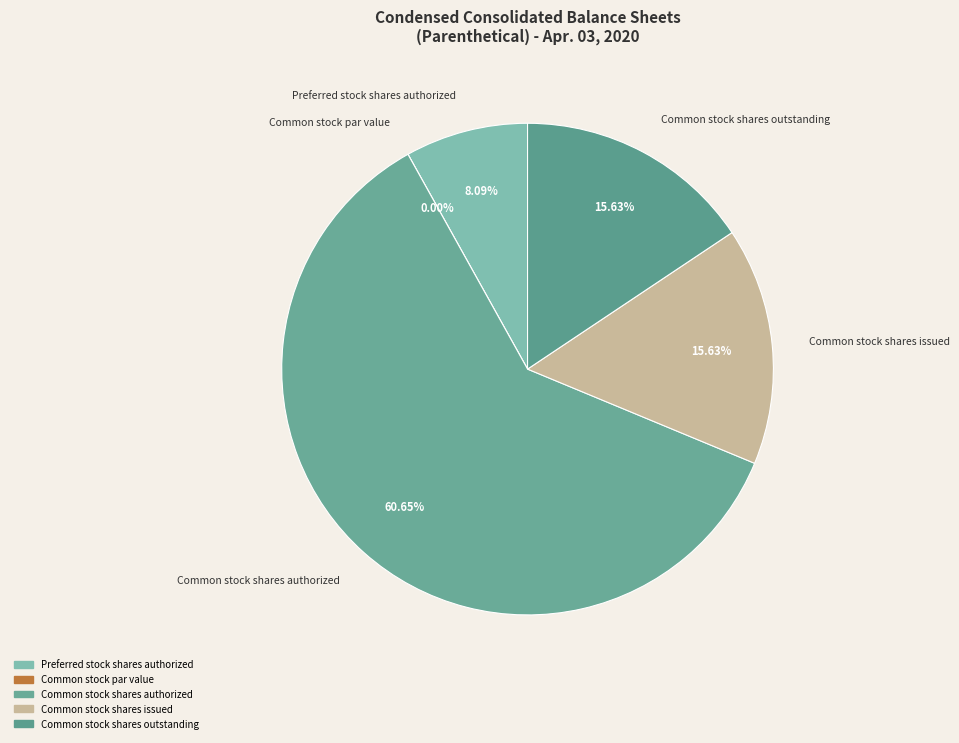

Is there a majority slice in this chart?

Yes